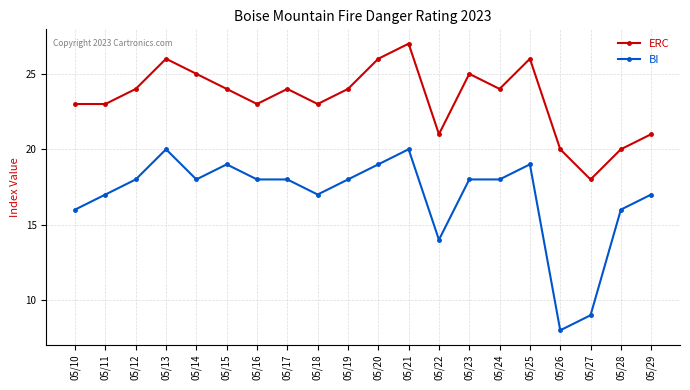

How many interior local peaks does the ERC series have?

5